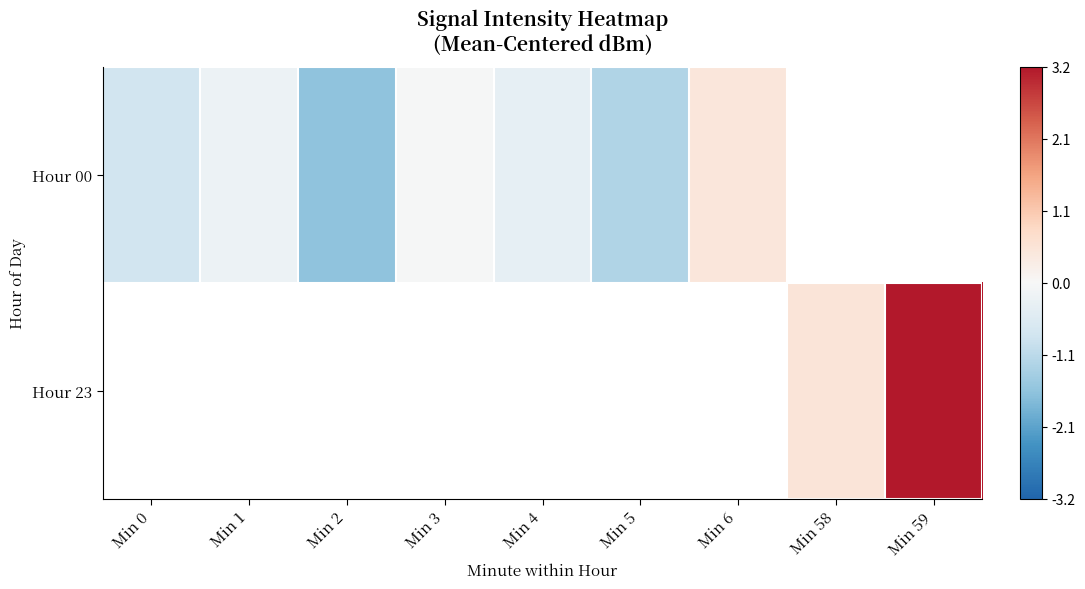

How many series are shown in this chart?

2